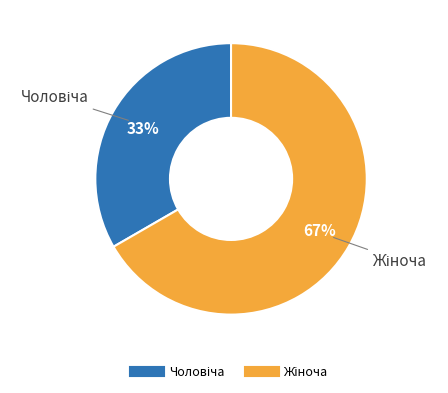

Is there any slice that represents more than half of the pie?

Yes